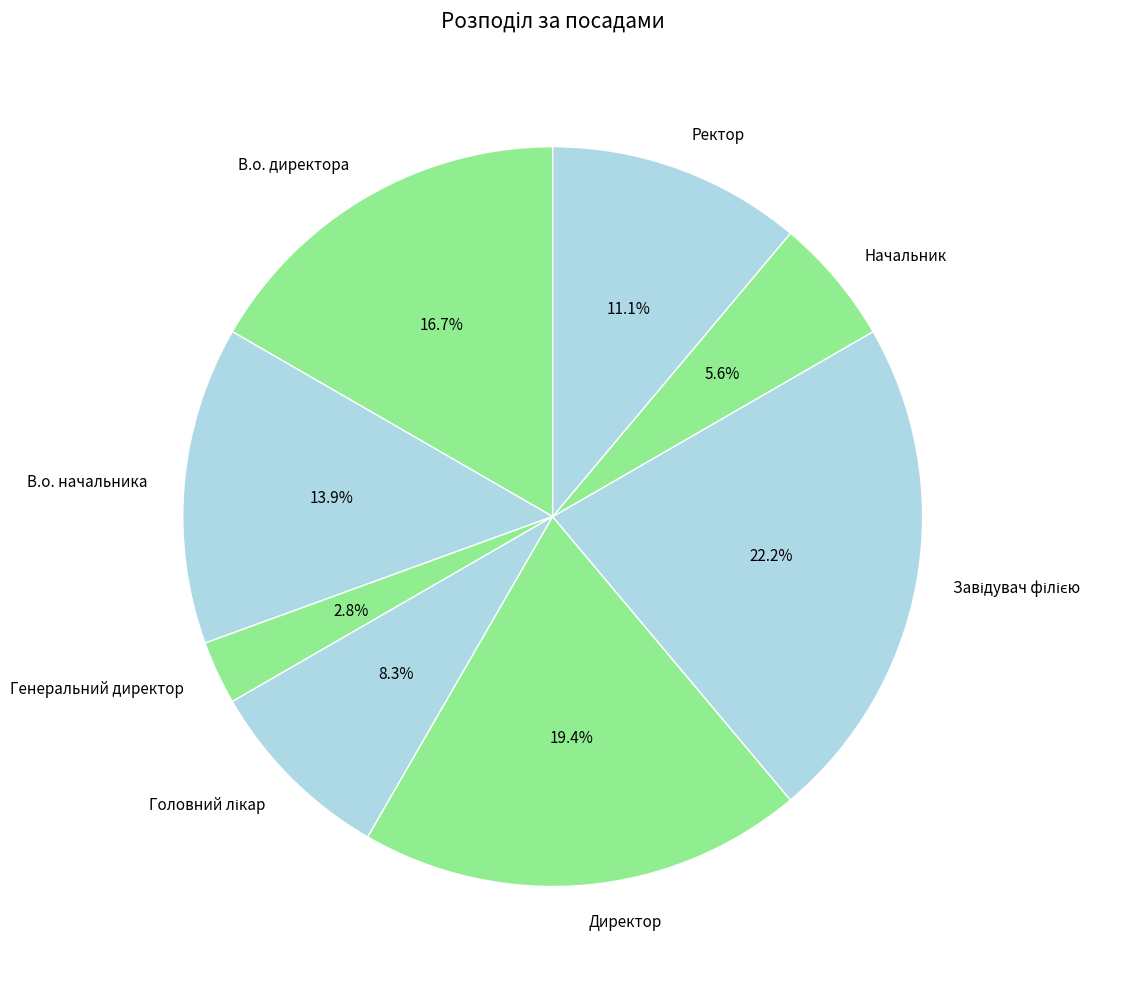

Is В.о. начальника the majority of the pie?

No